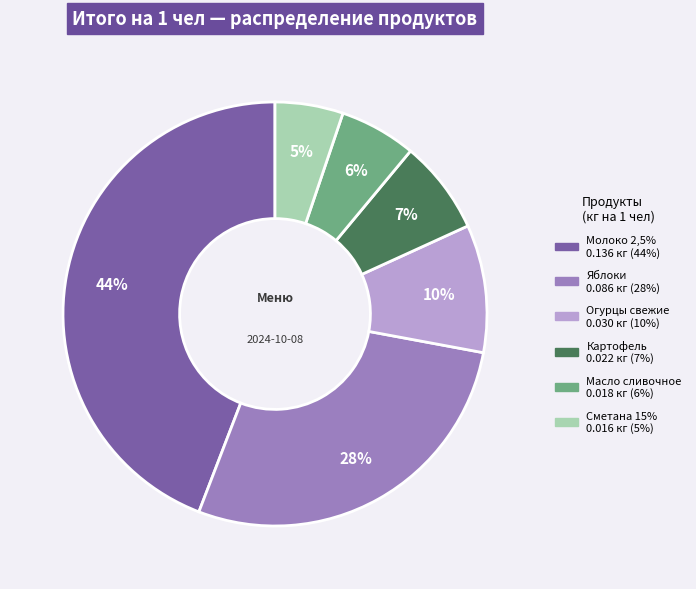

What percentage is the Сметана 15% slice, to the nearest percent?

5%